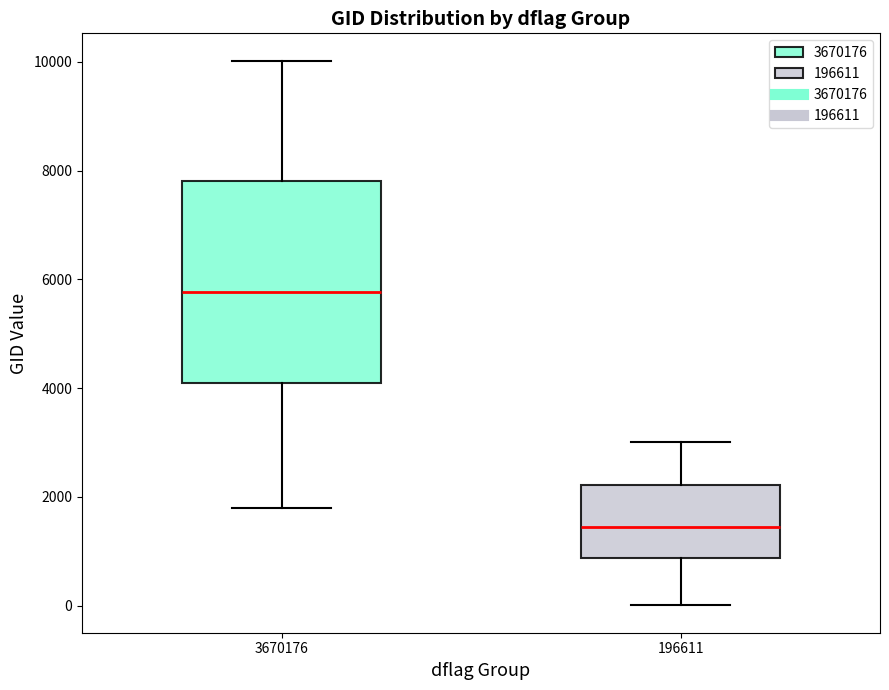

Where does the upper whisker of the box at x = 3670176 end on the y-axis? The values are not printed on the chart, so give them approximately, as read against the axis.

10000